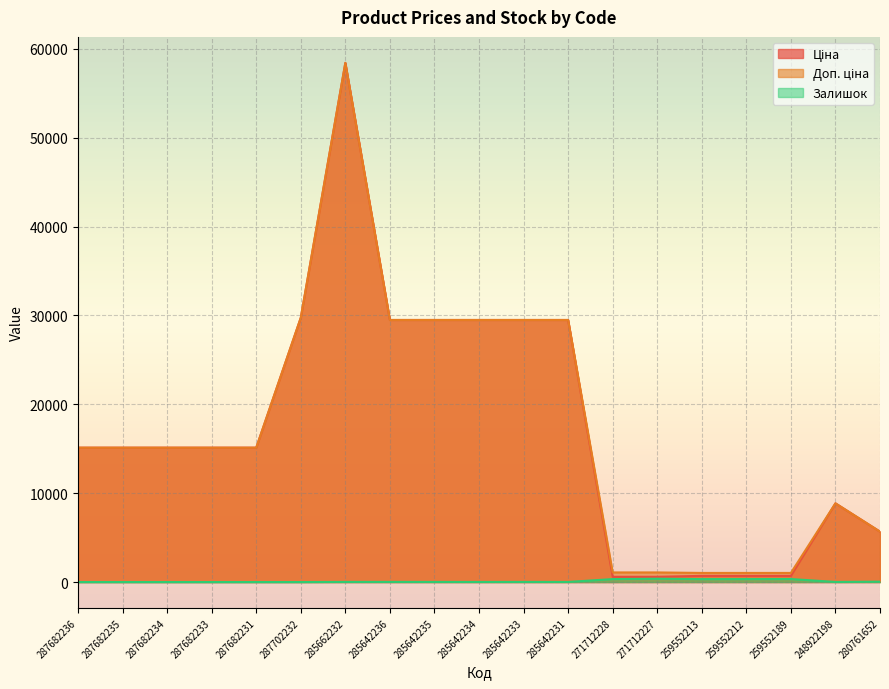

True or false: Залишок and Ціна intersect in this chart.

False